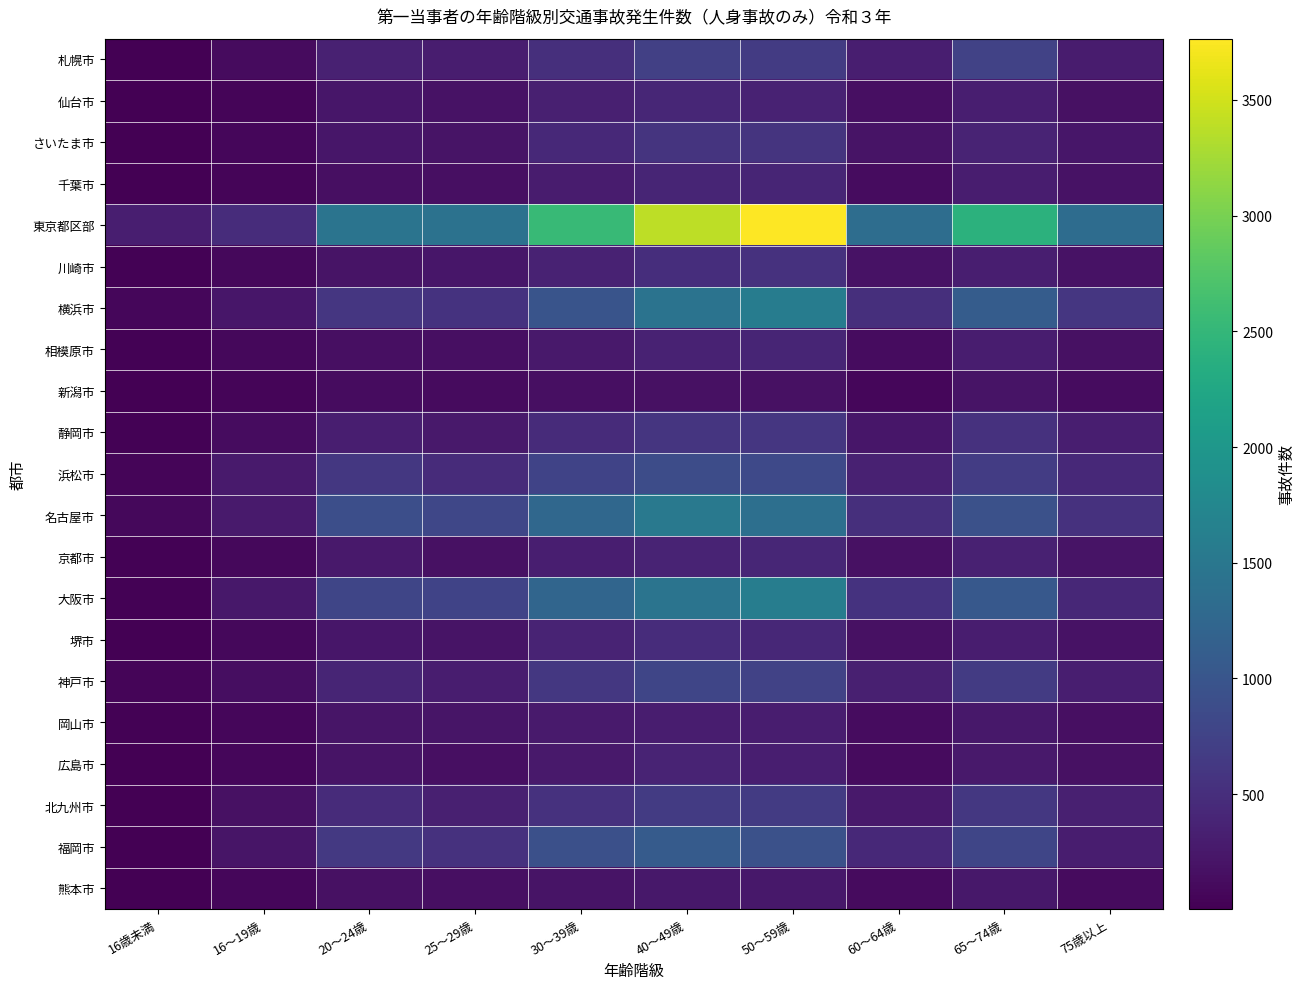

Reading left to right, extract all data points from this chart.

札幌市: 16歳未満=11	16～19歳=111	20～24歳=346	25～29歳=307	30～39歳=505	40～49歳=712	50～59歳=658	60～64歳=318	65～74歳=747	75歳以上=295
仙台市: 16歳未満=4	16～19歳=51	20～24歳=233	25～29歳=184	30～39歳=341	40～49歳=403	50～59歳=369	60～64歳=152	65～74歳=313	75歳以上=172
さいたま市: 16歳未満=18	16～19歳=64	20～24歳=237	25～29歳=203	30～39歳=432	40～49歳=565	50～59歳=568	60～64歳=199	65～74歳=373	75歳以上=228
千葉市: 16歳未満=14	16～19歳=59	20～24歳=164	25～29歳=155	30～39歳=284	40～49歳=387	50～59歳=398	60～64歳=131	65～74歳=311	75歳以上=187
東京都区部: 16歳未満=320	16～19歳=479	20～24歳=1446	25～29歳=1423	30～39歳=2542	40～49歳=3386	50～59歳=3765	60～64歳=1343	65～74歳=2414	75歳以上=1336
川崎市: 16歳未満=31	16～19歳=80	20～24歳=205	25～29歳=229	30～39歳=363	40～49歳=500	50～59歳=542	60～64歳=192	65～74歳=326	75歳以上=184
横浜市: 16歳未満=70	16～19歳=239	20～24歳=606	25～29歳=552	30～39歳=985	40～49歳=1436	50～59歳=1580	60～64歳=512	65～74歳=1104	75歳以上=594
相模原市: 16歳未満=22	16～19歳=88	20～24歳=165	25～29歳=159	30～39歳=267	40～49歳=368	50～59歳=393	60～64歳=128	65～74歳=300	75歳以上=176
新潟市: 16歳未満=9	16～19歳=55	20～24歳=130	25～29歳=108	30～39歳=165	40～49歳=177	50～59歳=179	60～64歳=71	65～74歳=196	75歳以上=129
静岡市: 16歳未満=30	16～19歳=129	20～24歳=321	25～29歳=260	30～39歳=474	40～49歳=589	50～59歳=601	60～64歳=226	65～74歳=534	75歳以上=327
浜松市: 16歳未満=49	16～19歳=280	20～24歳=619	25～29歳=465	30～39歳=755	40～49歳=877	50～59歳=834	60～64歳=356	65～74歳=679	75歳以上=436
名古屋市: 16歳未満=90	16～19歳=283	20～24歳=914	25～29歳=798	30～39歳=1257	40～49歳=1522	50～59歳=1379	60～64歳=511	65～74歳=944	75歳以上=541
京都市: 16歳未満=24	16～19歳=84	20～24歳=259	25～29歳=179	30～39歳=319	40～49歳=377	50～59歳=412	60～64歳=172	65～74歳=345	75歳以上=200
大阪市: 16歳未満=21	16～19歳=249	20～24歳=795	25～29歳=766	30～39歳=1231	40～49歳=1457	50～59歳=1596	60～64歳=552	65～74歳=1044	75歳以上=427
堺市: 16歳未満=7	16～19歳=89	20～24歳=228	25～29歳=195	30～39歳=373	40～49歳=479	50～59歳=418	60～64歳=177	65～74歳=308	75歳以上=182
神戸市: 16歳未満=60	16～19歳=144	20～24歳=396	25～29歳=303	30～39歳=617	40～49歳=784	50～59歳=745	60～64歳=330	65～74歳=661	75歳以上=318
岡山市: 16歳未満=29	16～19歳=76	20～24歳=220	25～29歳=214	30～39歳=270	40～49歳=308	50～59歳=312	60～64歳=125	65～74歳=253	75歳以上=158
広島市: 16歳未満=16	16～19歳=71	20～24歳=199	25～29歳=163	30～39歳=264	40～49歳=373	50～59歳=316	60～64歳=117	65～74歳=259	75歳以上=175
北九州市: 16歳未満=10	16～19歳=171	20～24歳=466	25～29歳=340	30～39歳=539	40～49歳=662	50～59歳=654	60～64歳=261	65～74歳=609	75歳以上=333
福岡市: 16歳未満=11	16～19歳=218	20～24歳=635	25～29歳=534	30～39歳=918	40～49歳=1087	50～59歳=939	60～64歳=442	65～74歳=792	75歳以上=303
熊本市: 16歳未満=4	16～19歳=63	20～24歳=179	25～29歳=157	30～39歳=206	40～49歳=250	50～59歳=242	60～64歳=116	65～74歳=241	75歳以上=117